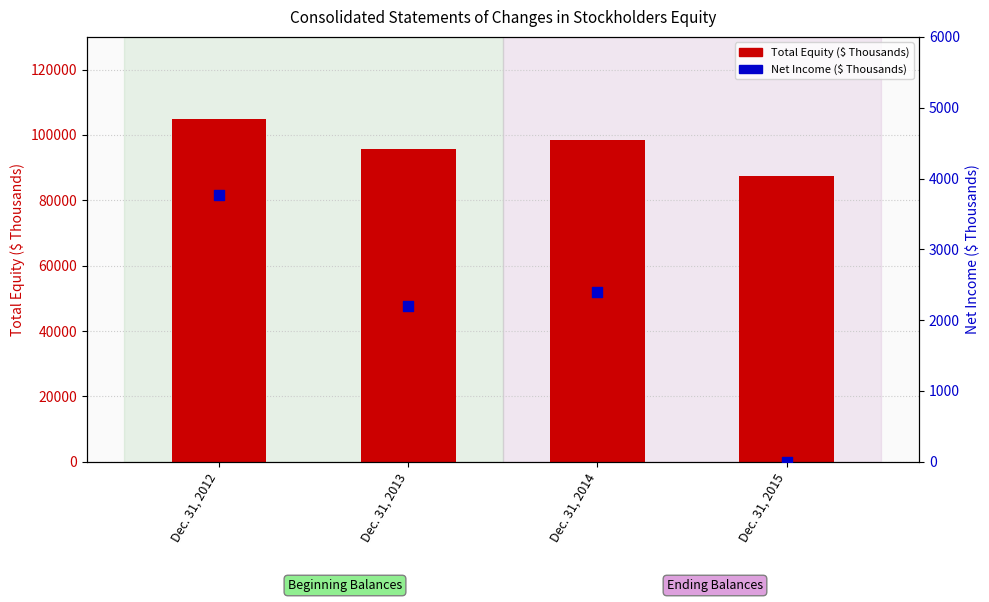

Which series contains the highest Y value?

Total Equity ($ Thousands)